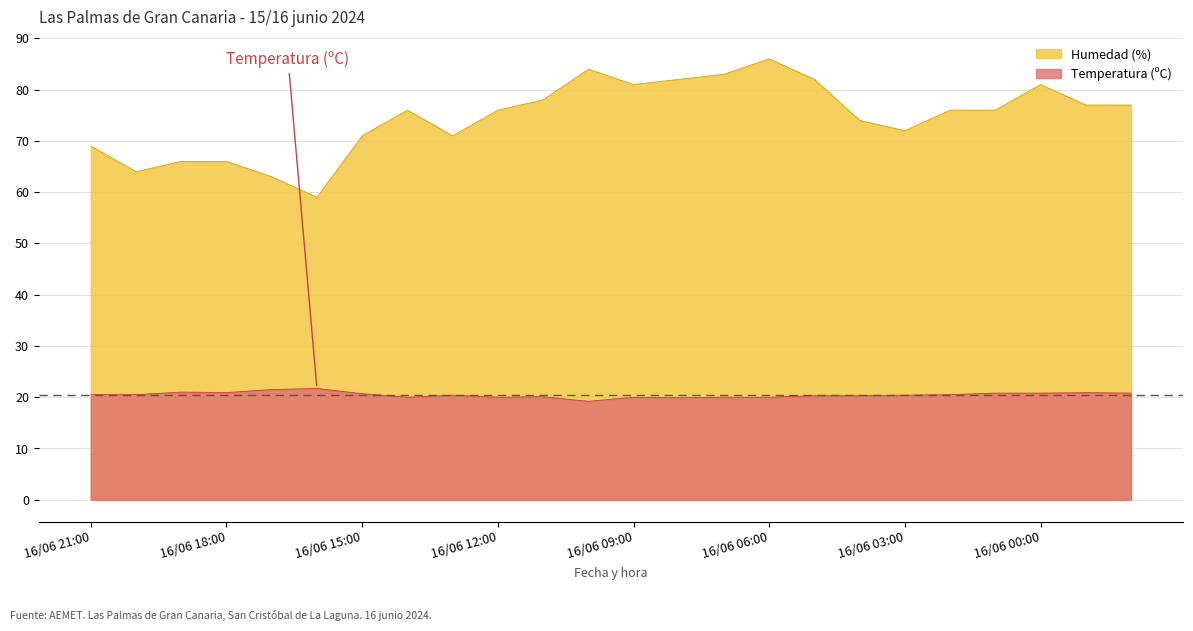

What is the label of the 19th point from the left?

16/06 03:00